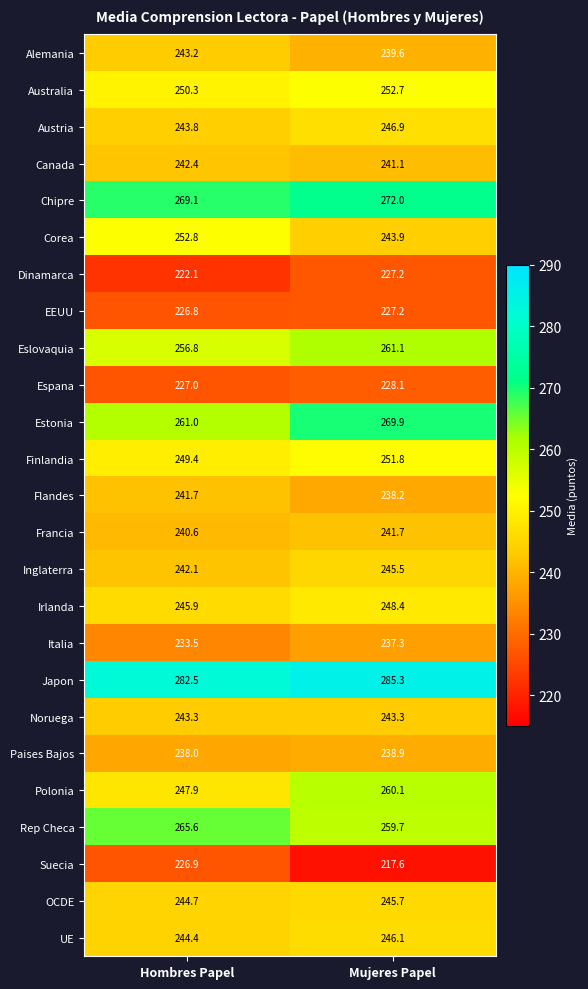

What is the sum of all Estonia values?

530.9